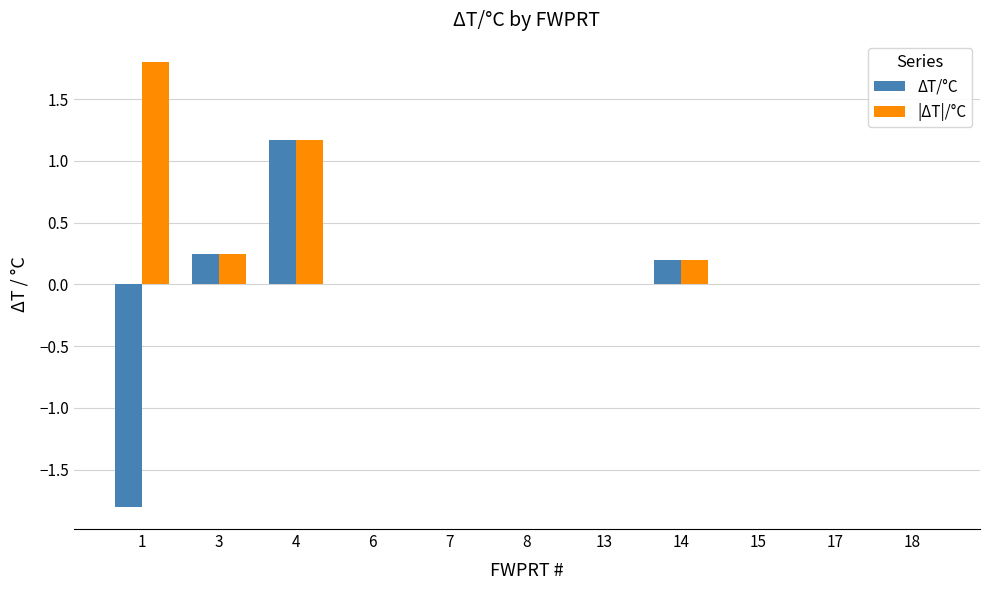

What is the maximum value for |ΔT|/°C?

1.8